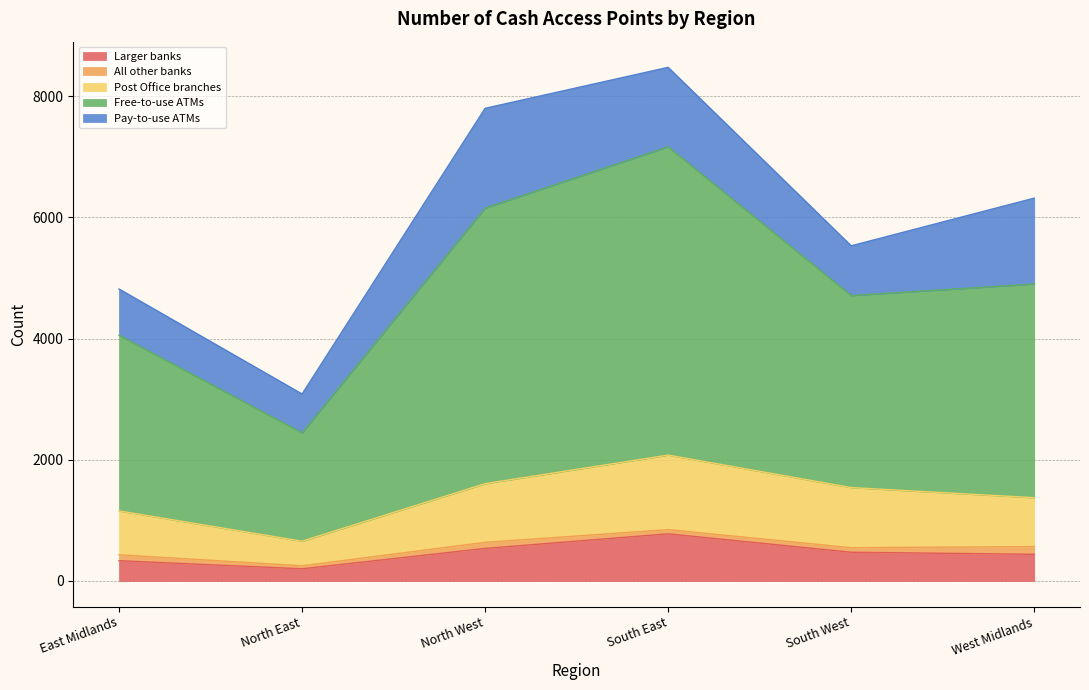

The value of Larger banks at North West is 203. True or false?

False